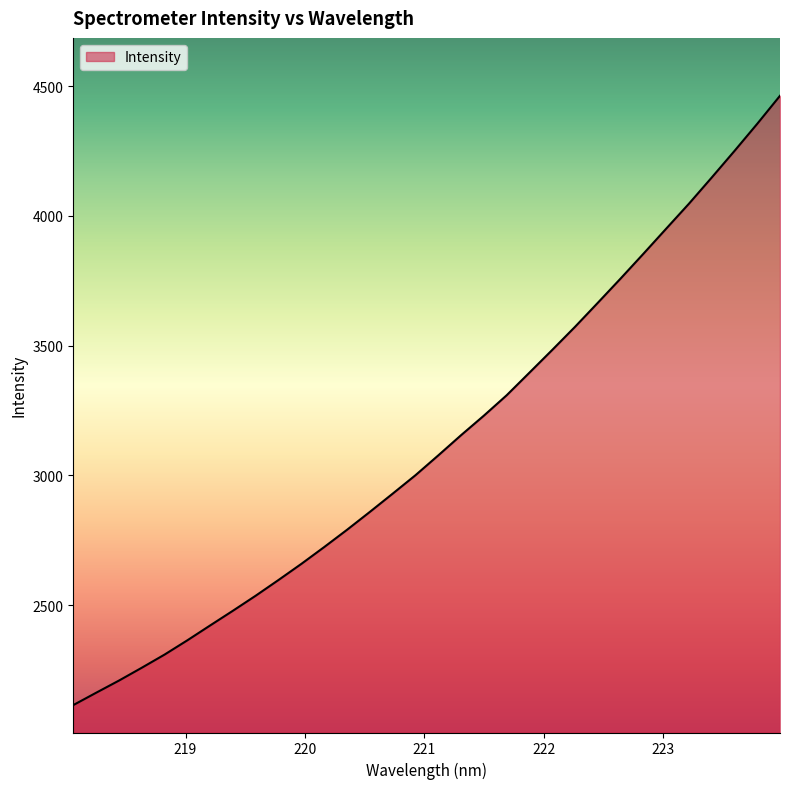

True or false: the data has more than 0 interior local peaks.

False